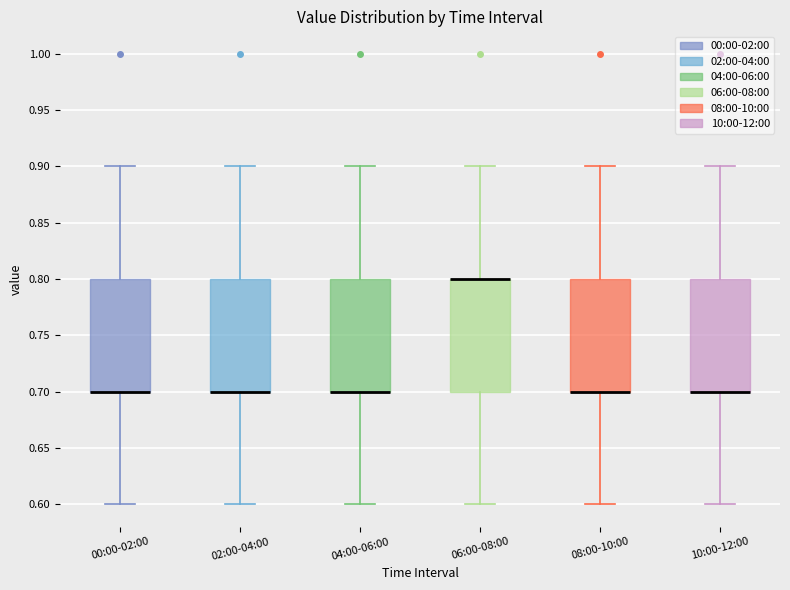

Reading left to right, transcribe this box plot: for each box, give where its median line is, the range the box spans, and where its two whiskers end, as read against the y-axis. The values are not printed on the chart, so give them approximately, as read against the axis.

00:00-02:00: median 0.7 (drawn on the box's lower edge), box 0.7 to 0.8, whiskers 0.6 to 0.9
02:00-04:00: median 0.7 (drawn on the box's lower edge), box 0.7 to 0.8, whiskers 0.6 to 0.9
04:00-06:00: median 0.7 (drawn on the box's lower edge), box 0.7 to 0.8, whiskers 0.6 to 0.9
06:00-08:00: median 0.8 (drawn on the box's upper edge), box 0.7 to 0.8, whiskers 0.6 to 0.9
08:00-10:00: median 0.7 (drawn on the box's lower edge), box 0.7 to 0.8, whiskers 0.6 to 0.9
10:00-12:00: median 0.7 (drawn on the box's lower edge), box 0.7 to 0.8, whiskers 0.6 to 0.9